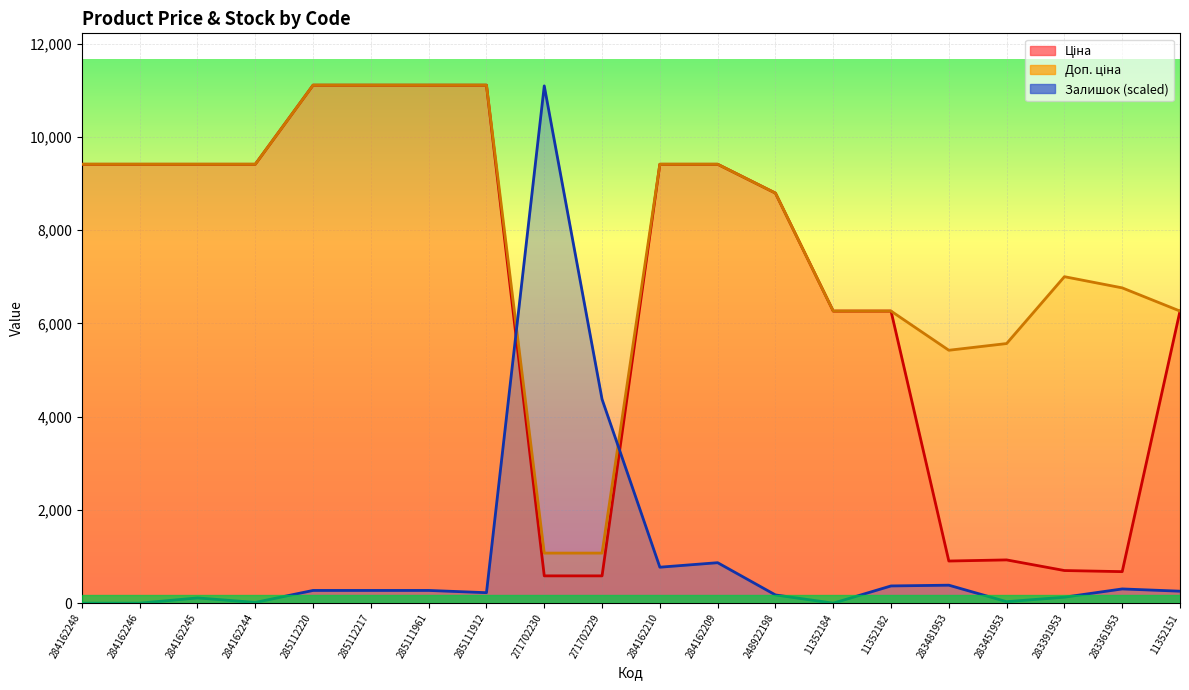

What is the greatest value displayed?

11113.6